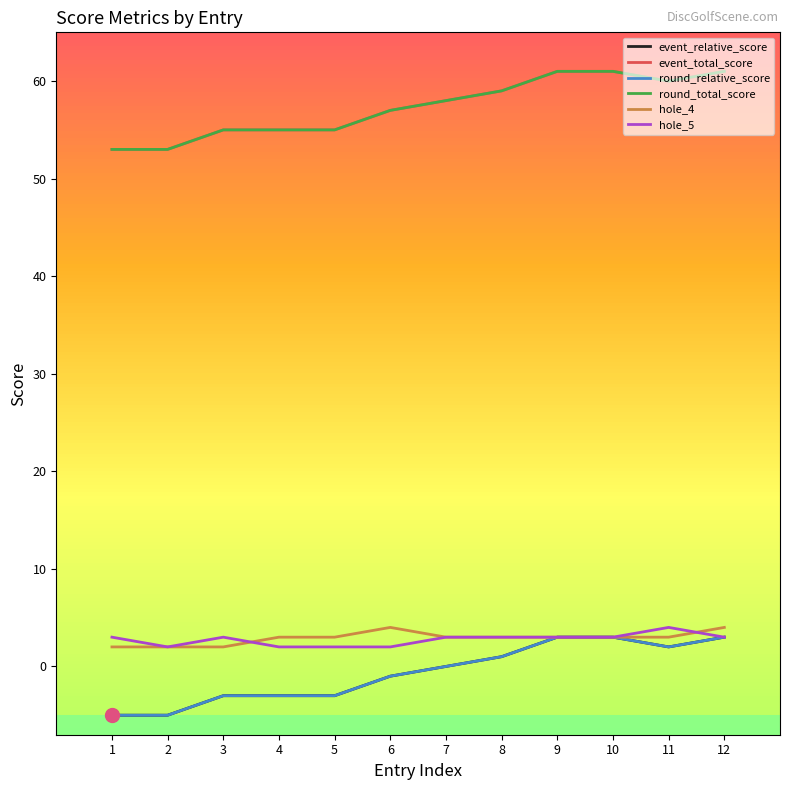

What is the greatest value displayed?

61